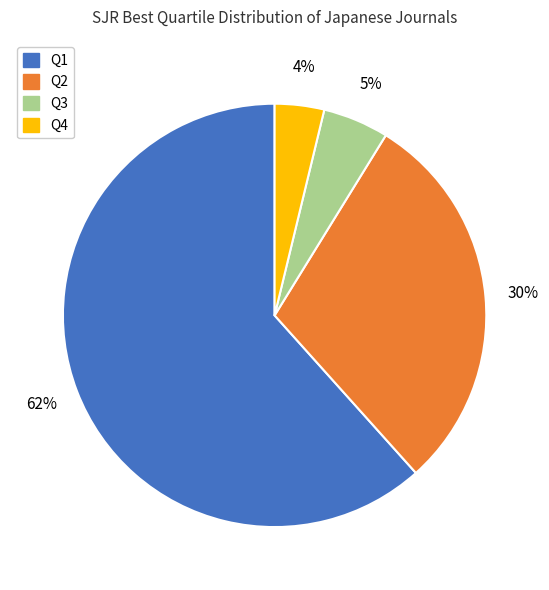

Does Q1 represent more than half of the total?

Yes